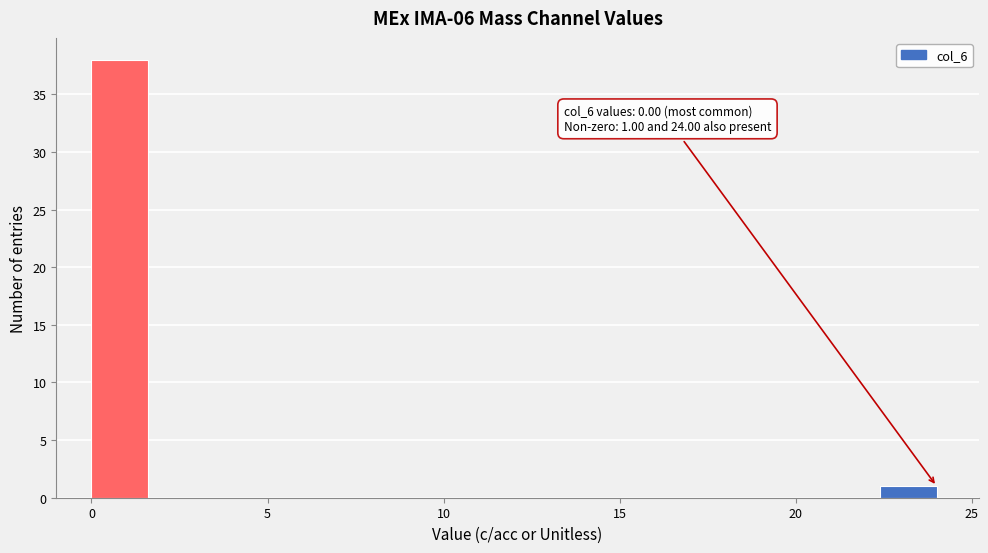

Around what value on the x-axis is the tallest bar? Give the approximate position of its centre, as read against the axis.

1.0